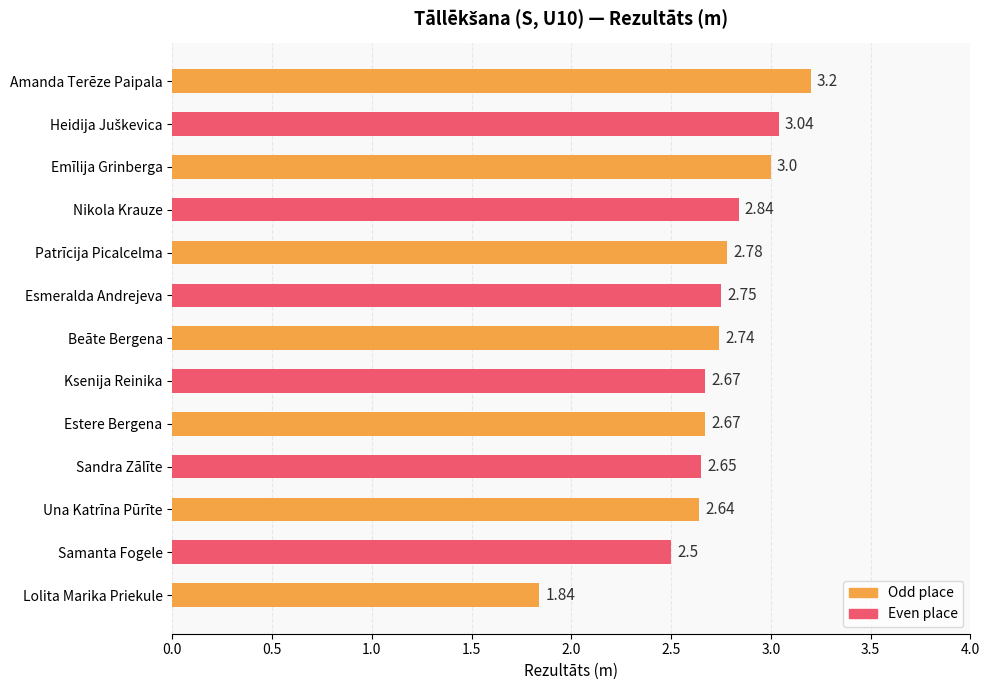

At which label is the value closest to 2?

Lolita Marika Priekule